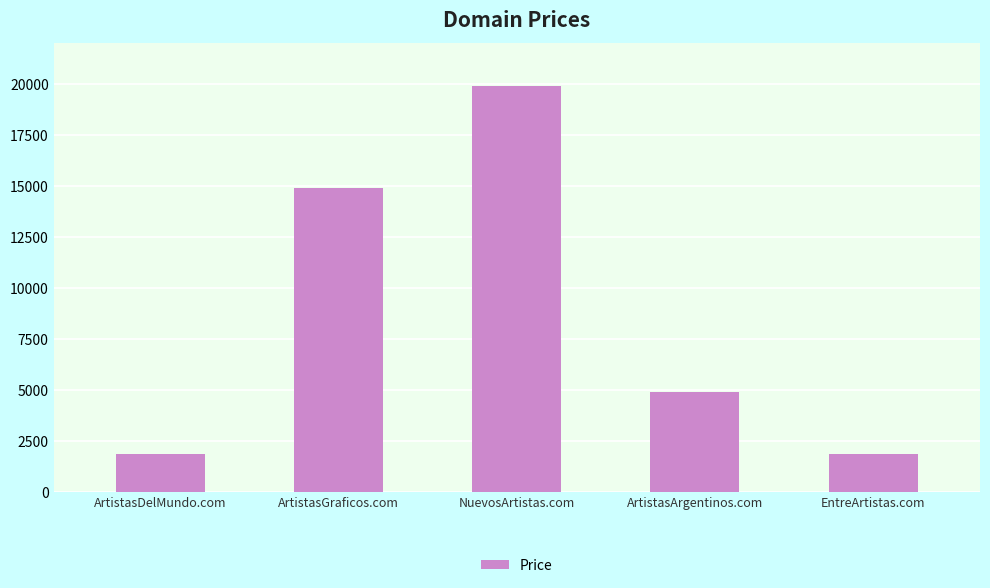

How many bars are there in total?

5